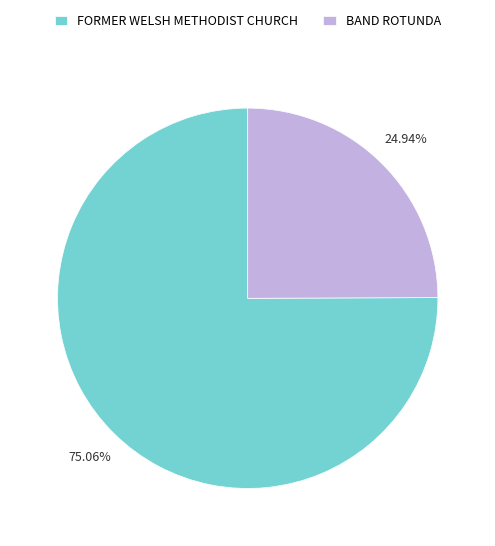

To the nearest percent, what is the difference between the FORMER WELSH METHODIST CHURCH and BAND ROTUNDA slice percentages?

50%